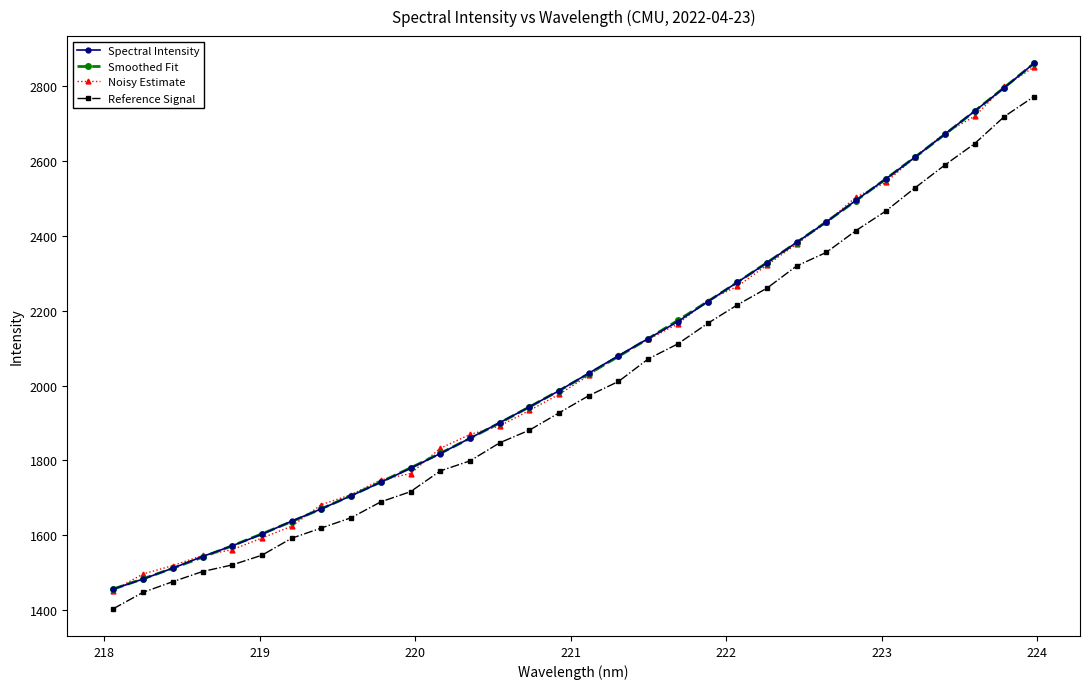

What is the value of the Smoothed Fit point at the 12th from the left?

1819.0